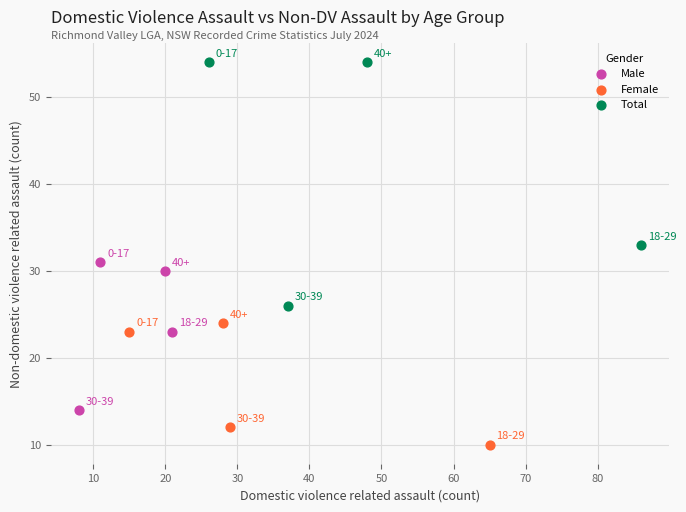

Which series reaches the minimum Y coordinate?

Female